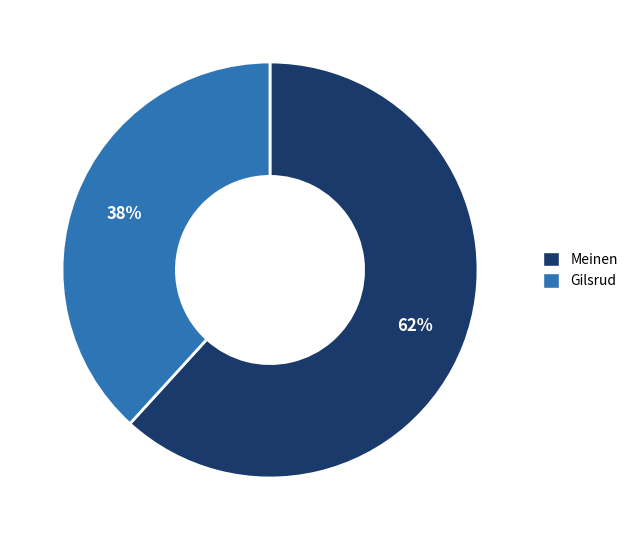

Is Meinen the majority of the pie?

Yes